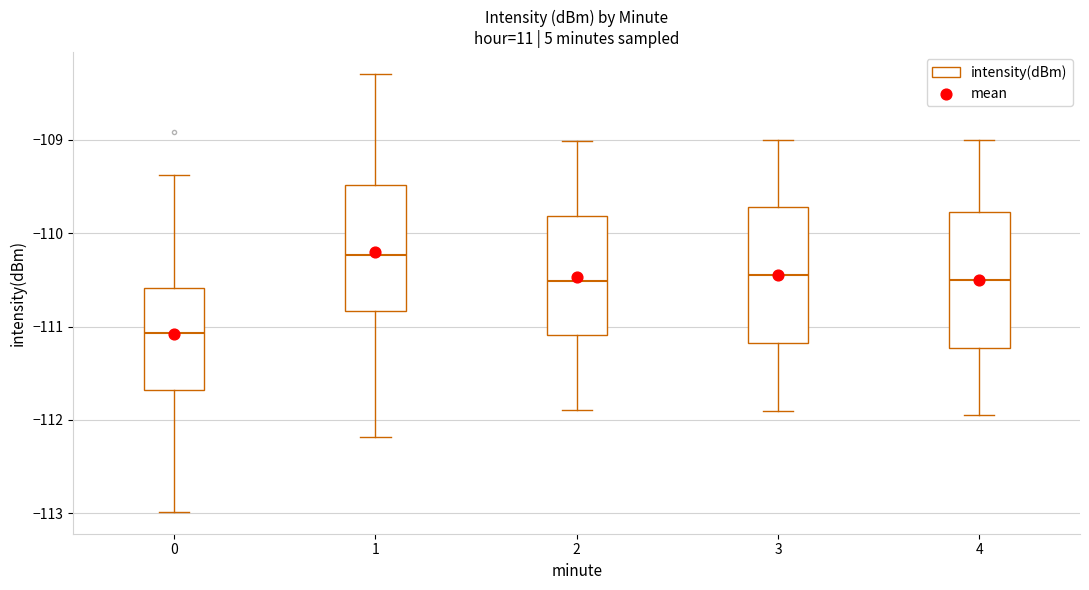

Reading left to right, read every box against the y-axis: the position of its median line, the range the box covers, and the ends of its whiskers. The values are not printed on the chart, so give them approximately, as read against the axis.

0: median -111.1, box -111.7 to -110.6, whiskers -113.0 to -109.4
1: median -110.2, box -110.8 to -109.5, whiskers -112.2 to -108.3
2: median -110.5, box -111.1 to -109.8, whiskers -111.9 to -109.0
3: median -110.4, box -111.2 to -109.7, whiskers -111.9 to -109.0
4: median -110.5, box -111.2 to -109.8, whiskers -111.9 to -109.0